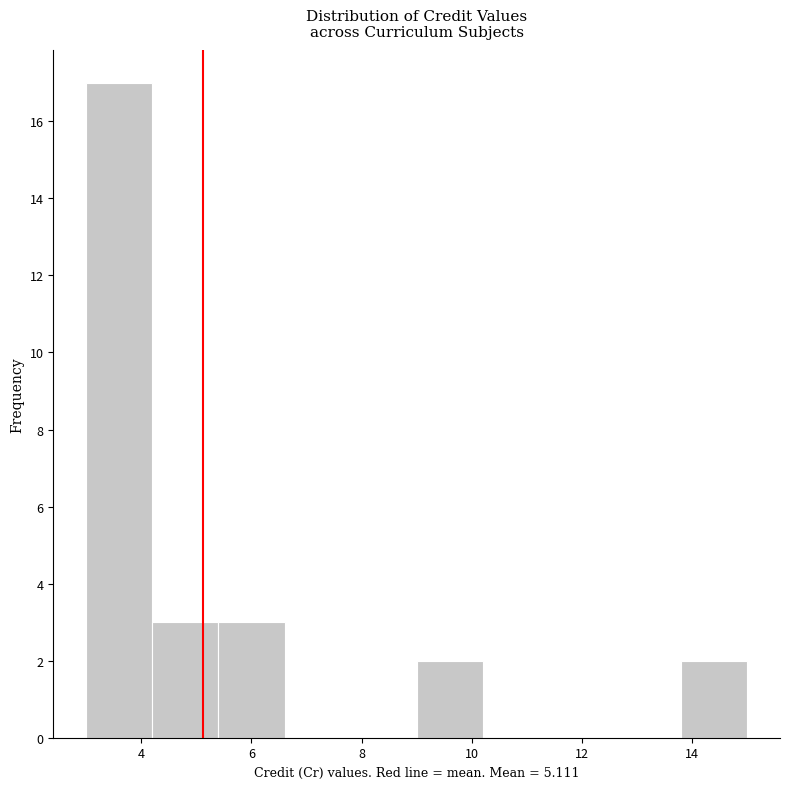

Reading left to right, transcribe this chart: for each bar, give the range it covers on the x-axis and its height. The values are not printed on the chart, so give them approximately, as read against the axis.

3.0 to 4.2: 17
4.2 to 5.4: 3
5.4 to 6.6: 3
6.6 to 7.8: 0
7.8 to 9.0: 0
9.0 to 10.2: 2
10.2 to 11.4: 0
11.4 to 12.6: 0
12.6 to 13.8: 0
13.8 to 15.0: 2